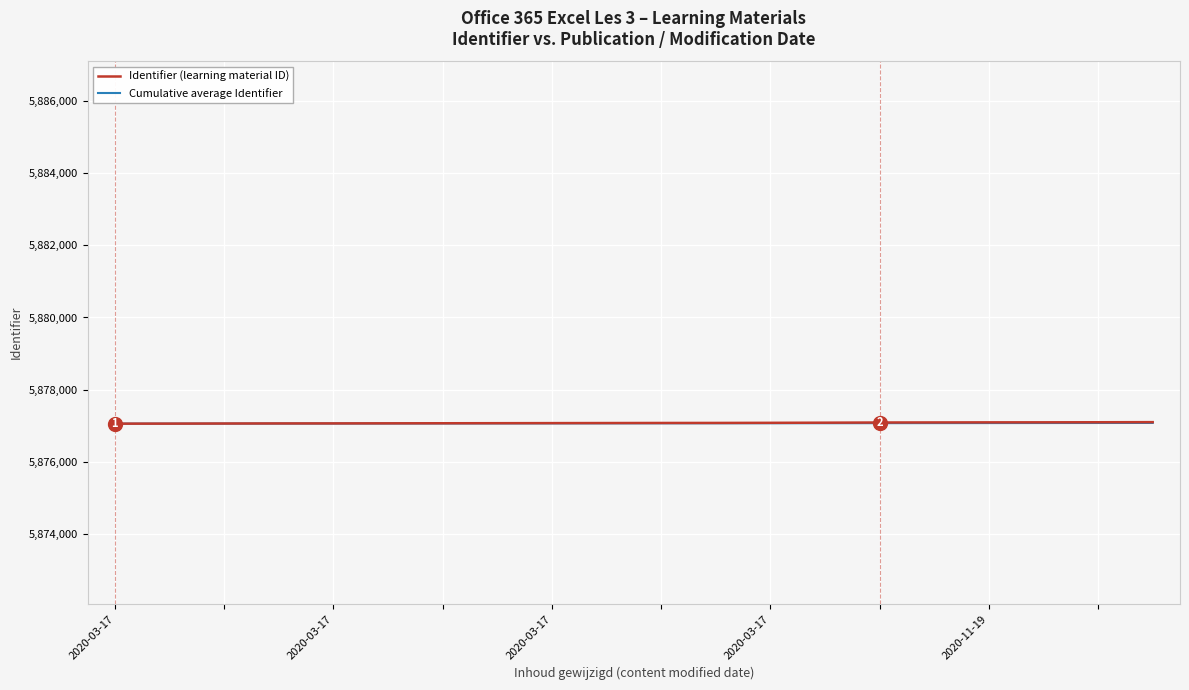

What is the greatest value displayed?

5877098.0